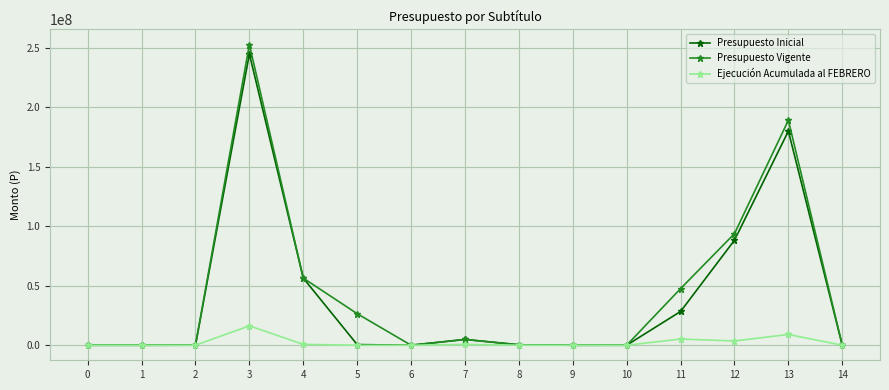

At how many categories does at least one series exceed 187444965?

2